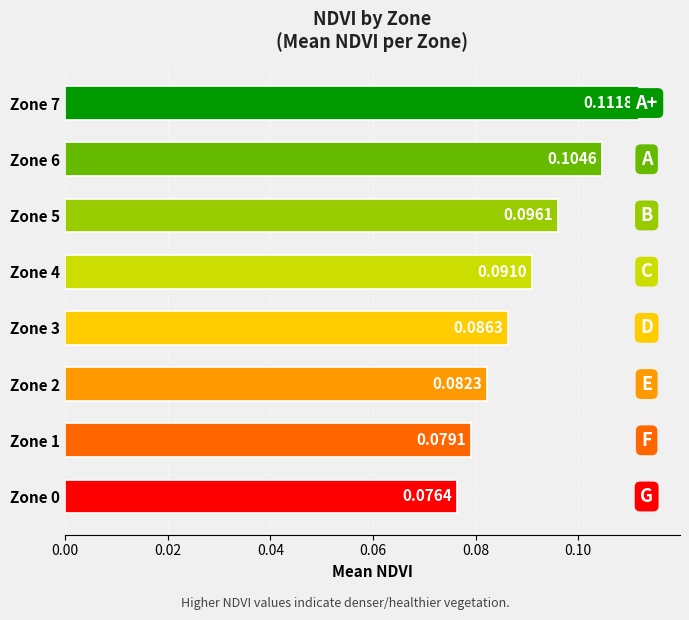

Between Zone 7 and Zone 0, which is larger?

Zone 7